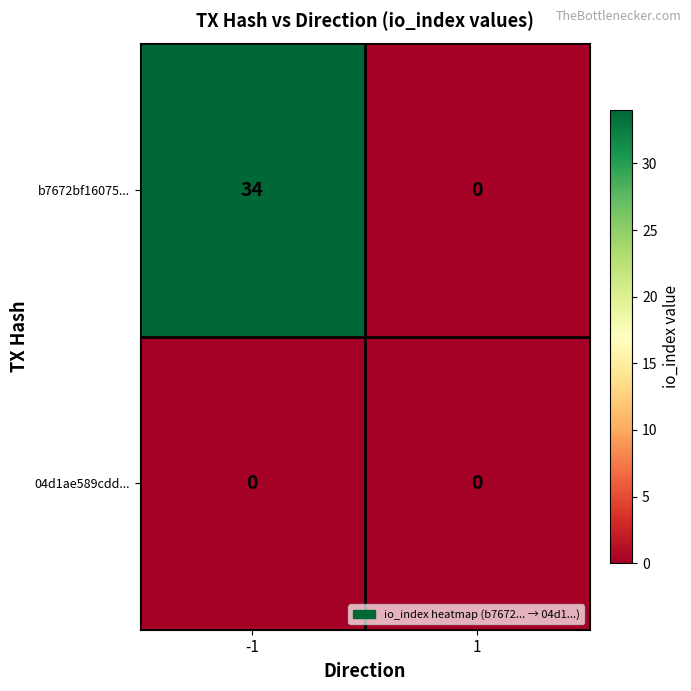

At which category is the sum across all series the highest?

-1